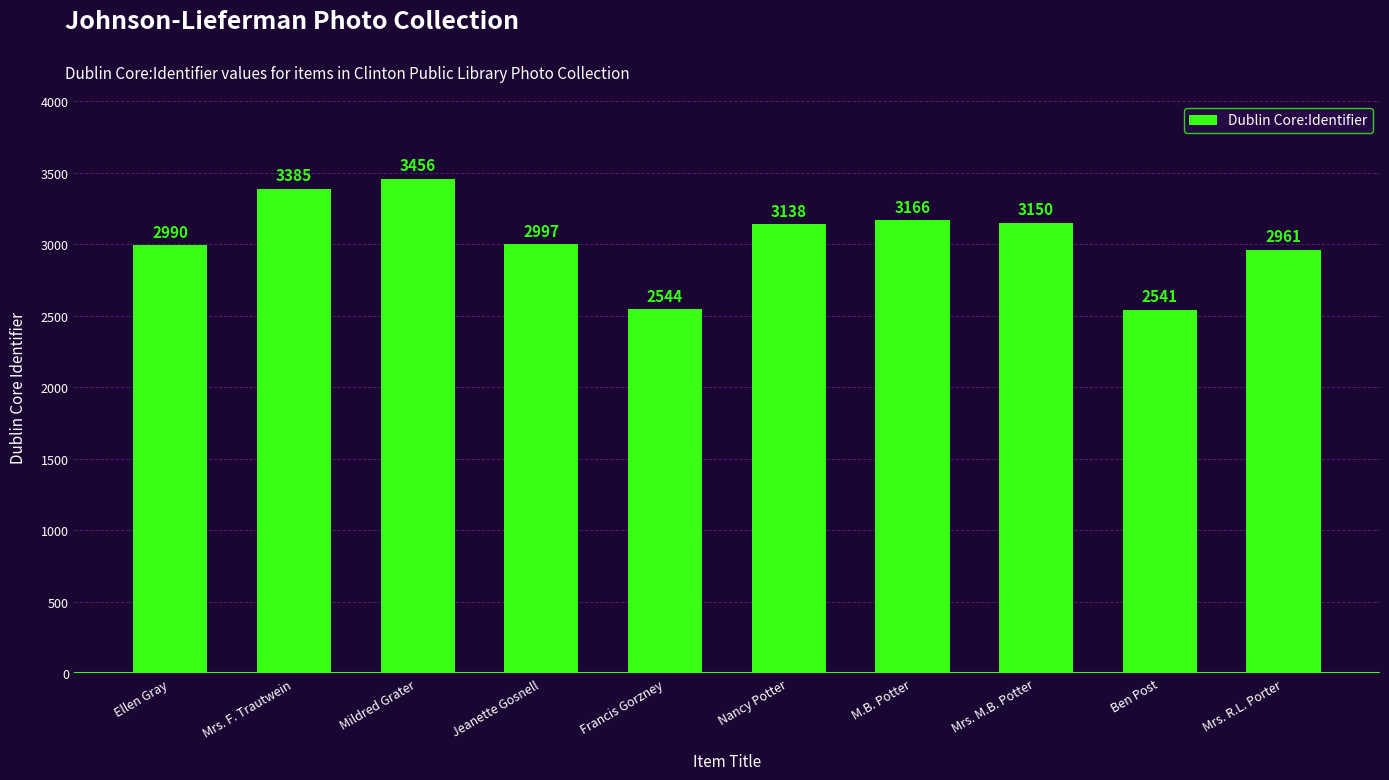

List the labels in order of value, smallest first.

Ben Post, Francis Gorzney, Mrs. R.L. Porter, Ellen Gray, Jeanette Gosnell, Nancy Potter, Mrs. M.B. Potter, M.B. Potter, Mrs. F. Trautwein, Mildred Grater